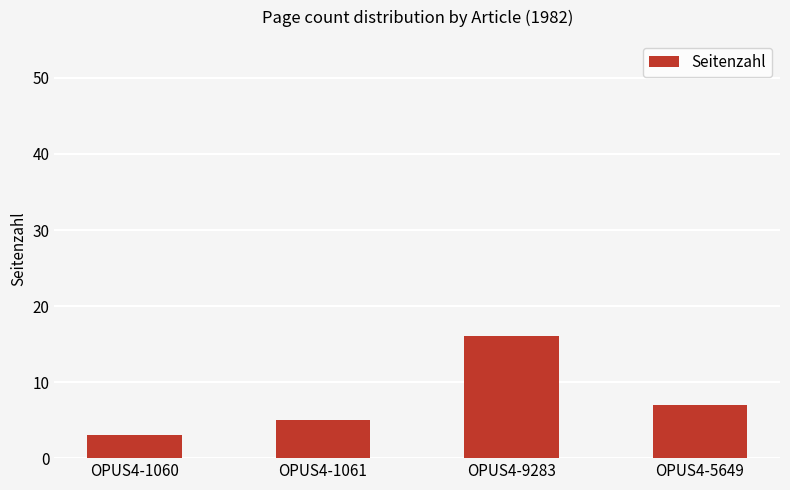

What is the sum of all values?

31